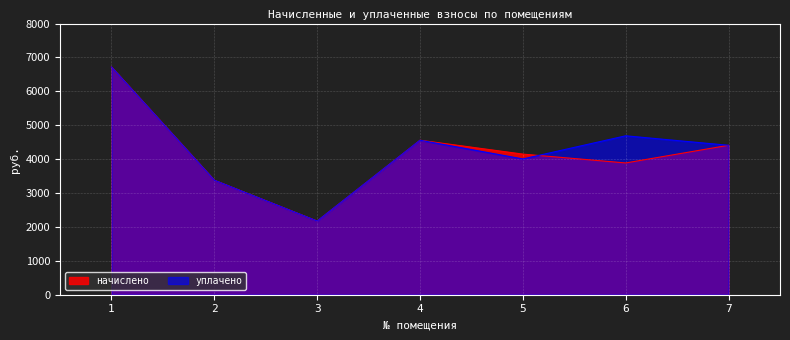

What is the maximum value shown in the chart?

6719.2